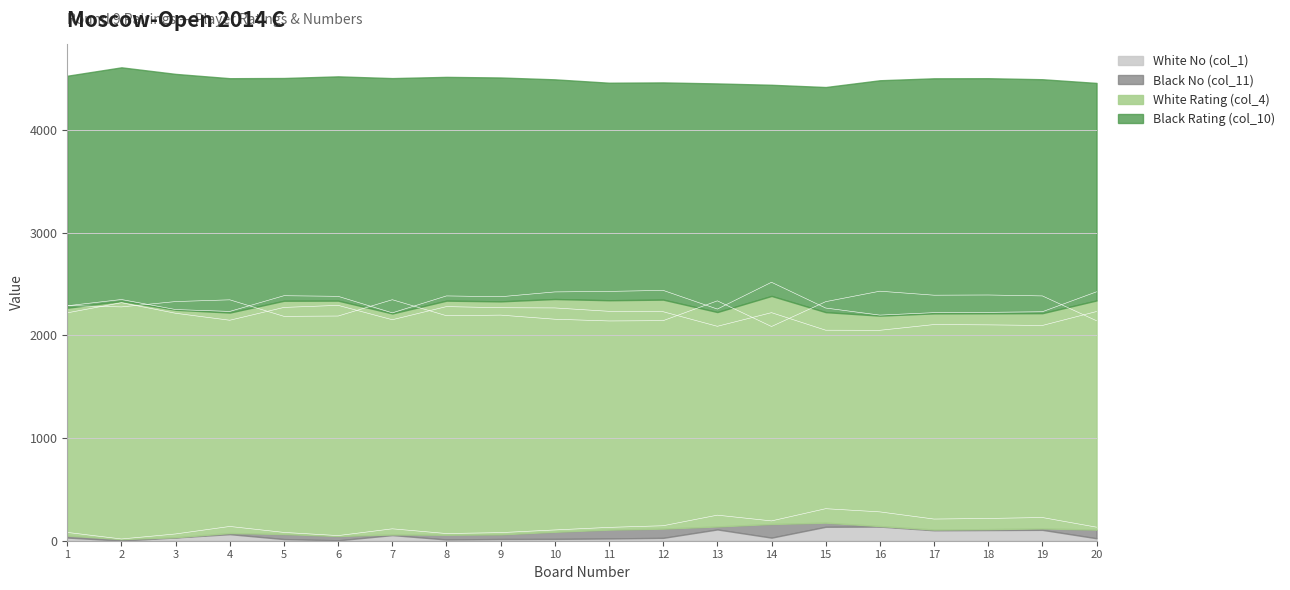

Which series has the largest range (max minus min)?

White Rating (col_4)